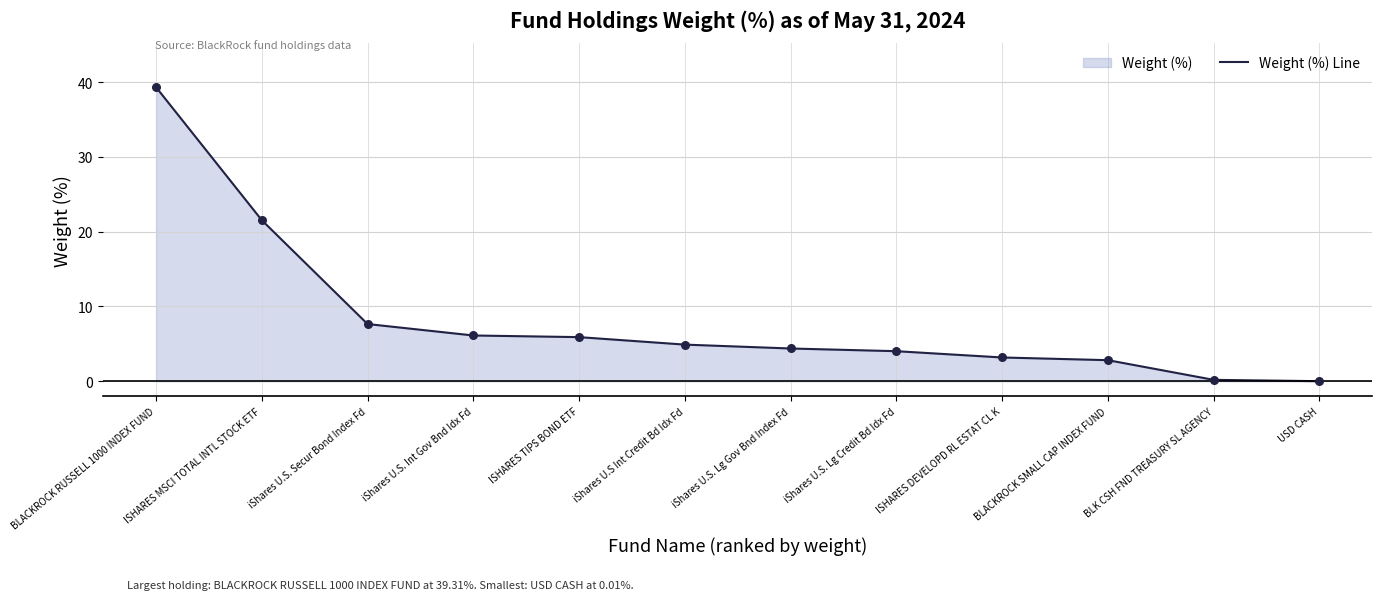

Between iShares U.S. Lg Gov Bnd Index Fd and BLACKROCK SMALL CAP INDEX FUND, which is larger?

iShares U.S. Lg Gov Bnd Index Fd